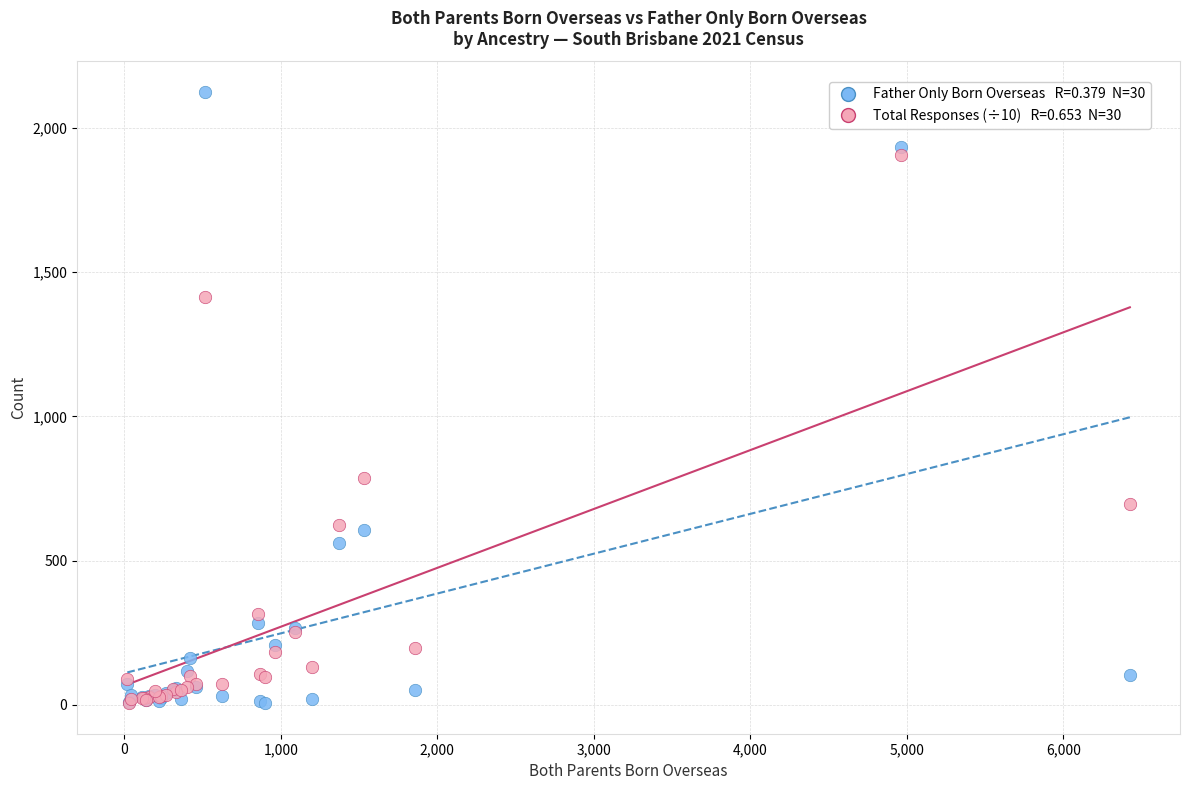

Across all series, what Y value is closest to 1065?

786.6